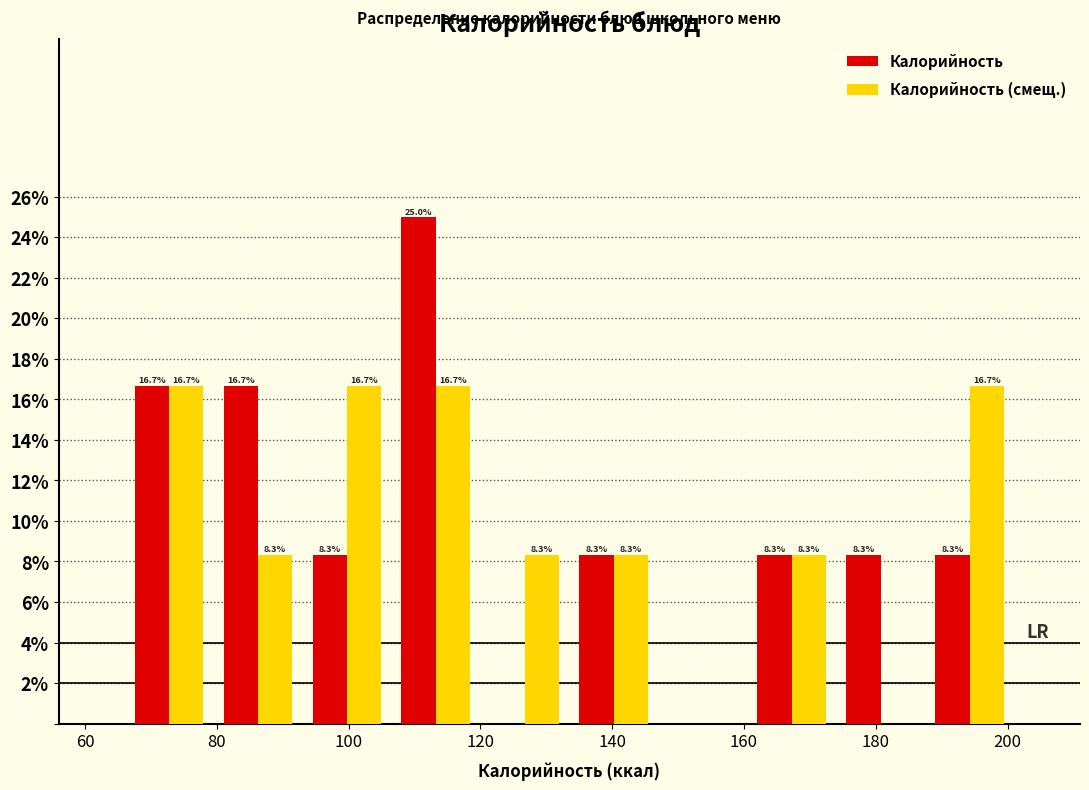

In the Калорийность series, which range on the x-axis has the tallest bar?

106.5 to 120.0